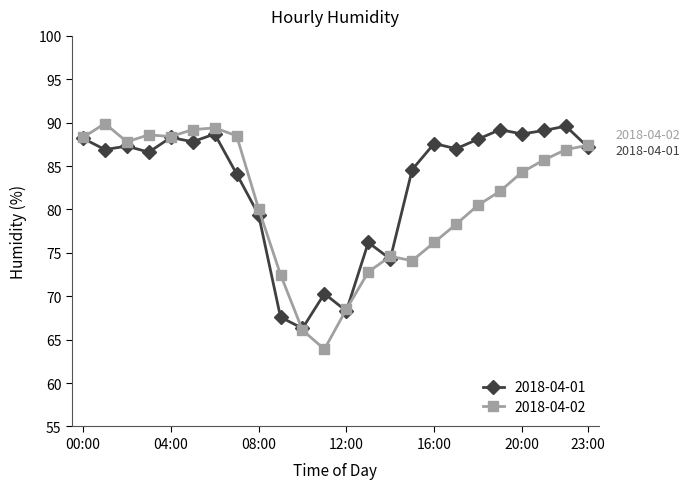

List the series in order of their overall mean, lowest first.

2018-04-02, 2018-04-01